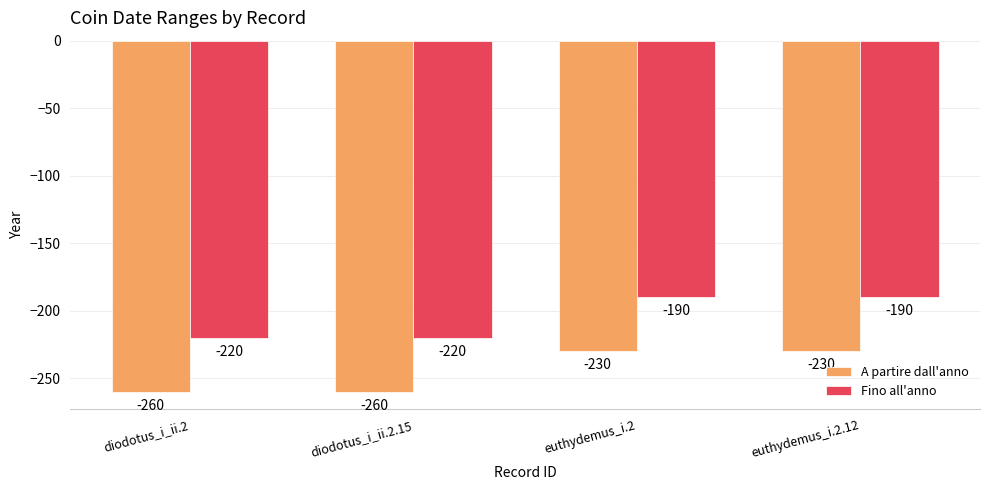

What are all the series names shown in the legend?

A partire dall'anno, Fino all'anno